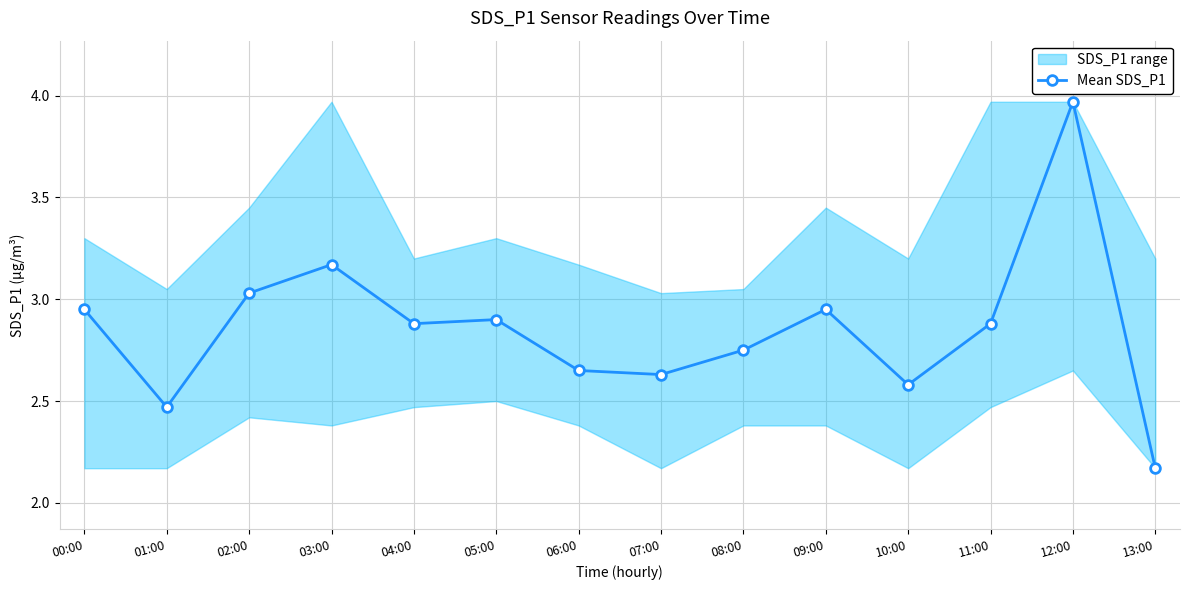

Rank the categories by value from highest to lowest.

12:00, 03:00, 02:00, 00:00, 09:00, 05:00, 04:00, 11:00, 08:00, 06:00, 07:00, 10:00, 01:00, 13:00